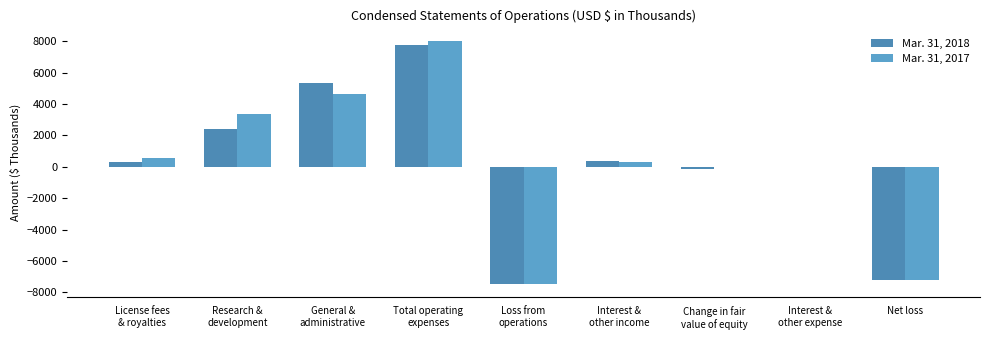

How many groups of bars are there?

9